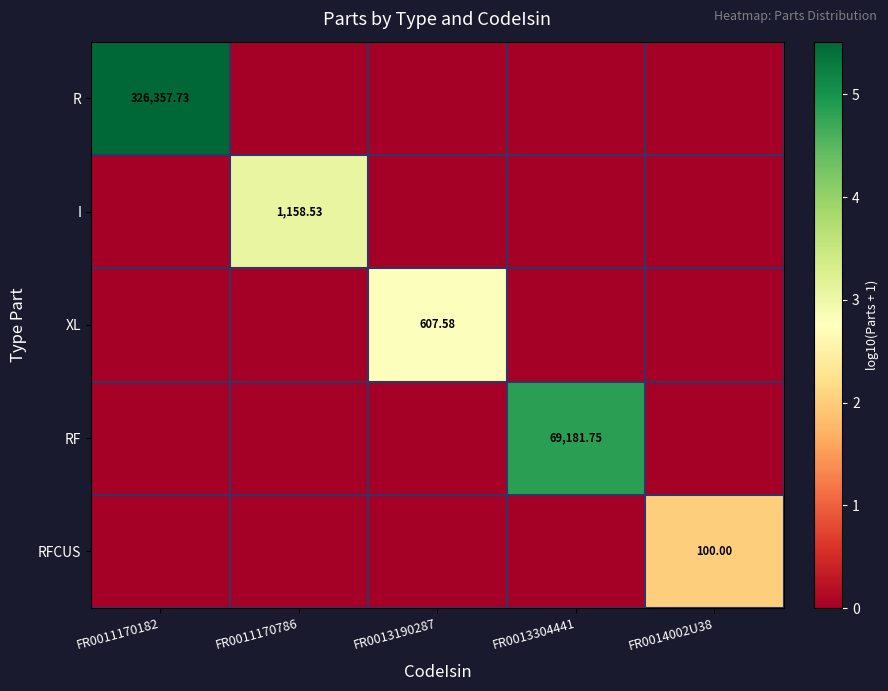

Rank the series by their maximum value, from highest to lowest.

R, RF, I, XL, RFCUS